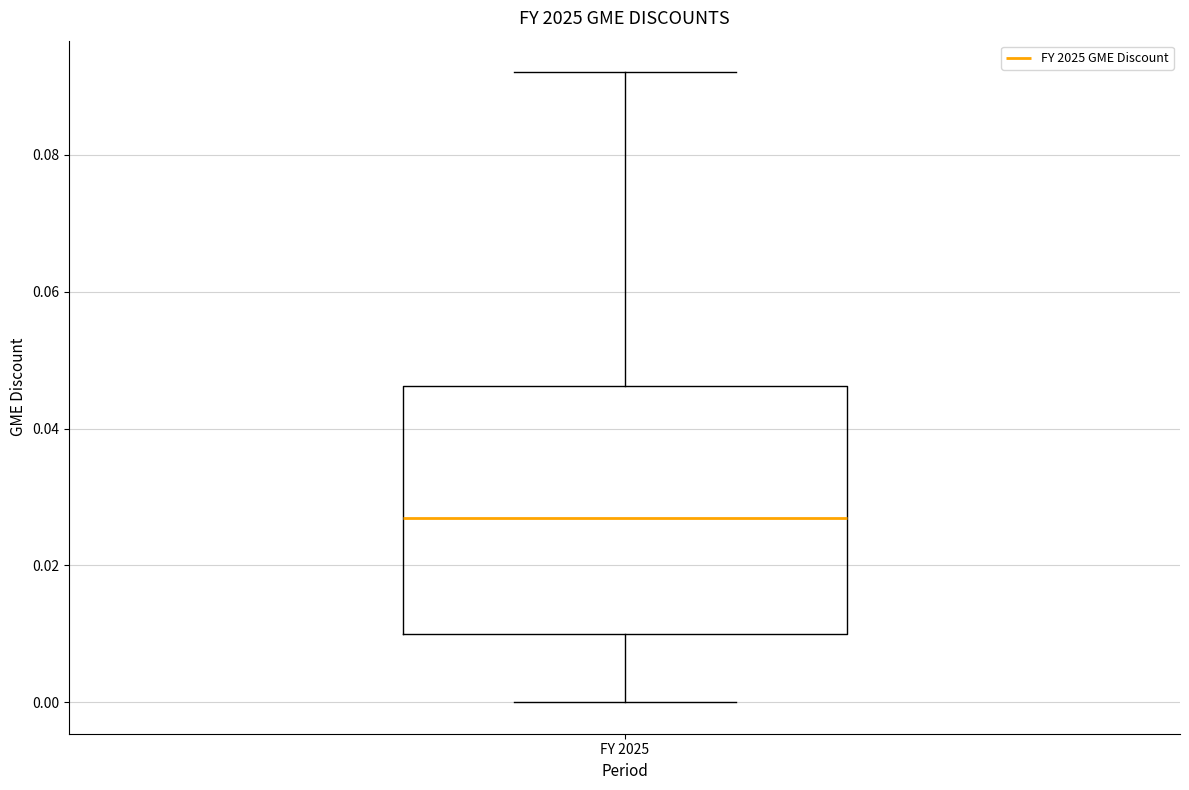

Transcribe this box plot: give where the median line is, the range the box spans, and where the two whiskers end, as read against the y-axis. The values are not printed on the chart, so give them approximately, as read against the axis.

median 0.026, box 0.010 to 0.046, whiskers 0.000 to 0.092